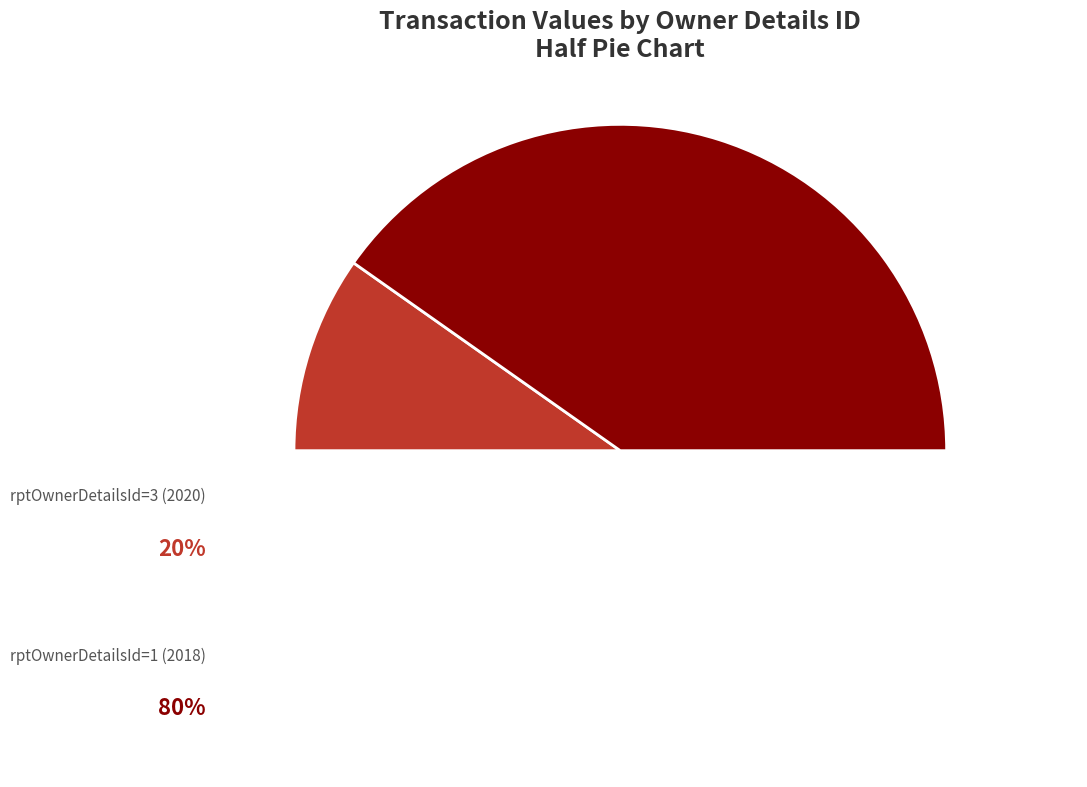

Is it true that rptOwnerDetailsId=1 (2018) is 80% of the pie?

True